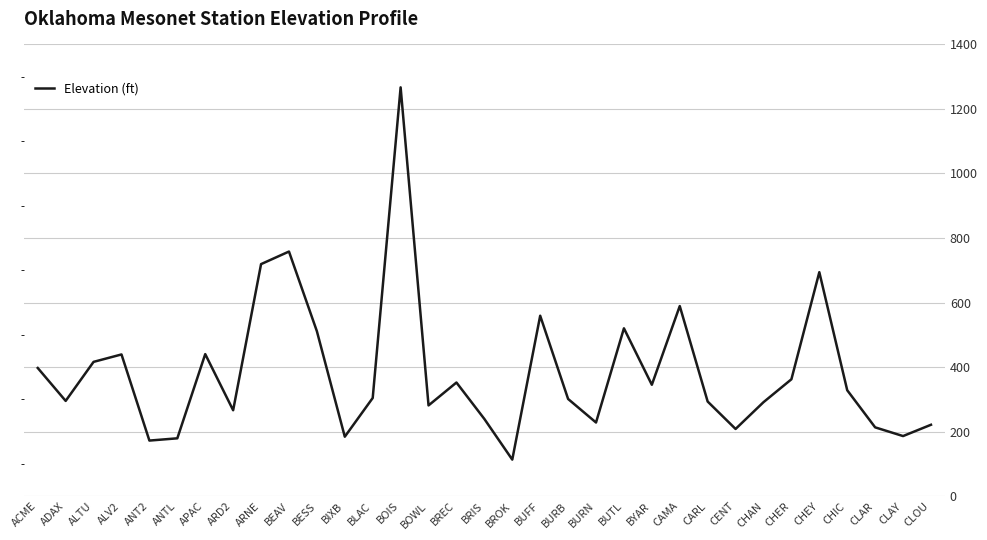

How many lines are shown in the chart?

1